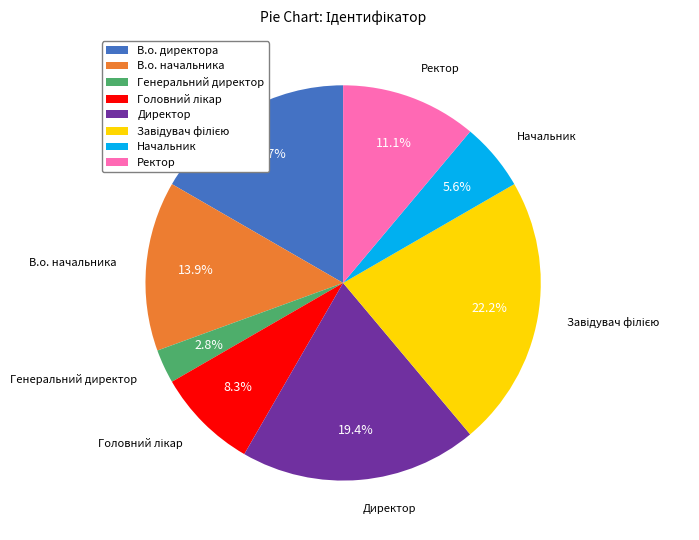

To the nearest percent, what is the combined percentage of Генеральний директор and Директор?

22%